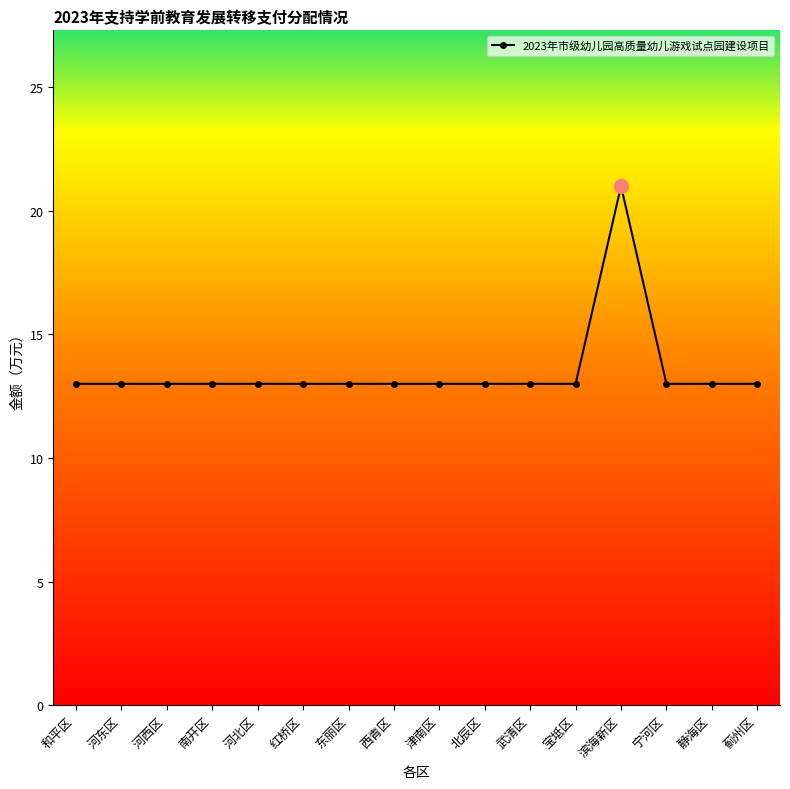

Reading left to right, what are all the values shown in this chart?

和平区=13	河东区=13	河西区=13	南开区=13	河北区=13	红桥区=13	东丽区=13	西青区=13	津南区=13	北辰区=13	武清区=13	宝坻区=13	滨海新区=21	宁河区=13	静海区=13	蓟州区=13